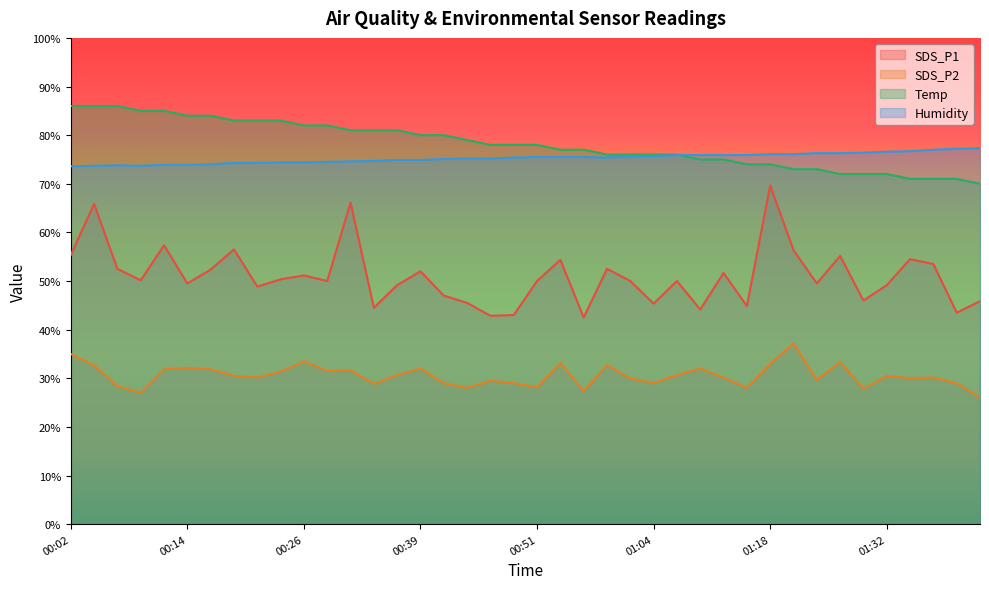

Reading left to right, transcribe all the data shown in this chart.

SDS_P1: 55.4	65.8	52.5	50.1	57.4	49.5	52.4	56.5	48.8	50.4	51.2	50.0	66.2	44.5	49.1	52.0	47.0	45.5	42.9	43.0	50.0	54.3	42.5	52.5	50.0	45.4	50.0	44.1	51.6	44.9	69.7	56.3	49.5	55.1	46.0	49.1	54.5	53.5	43.5	45.9
SDS_P2: 35.0	32.6	28.4	27.0	31.9	32.1	31.9	30.5	30.2	31.3	33.5	31.5	31.6	28.8	30.6	32.0	29.0	28.0	29.5	29.0	28.1	33.1	27.3	32.6	30.0	29.0	30.6	32.0	30.2	28.0	33.0	37.1	29.6	33.4	27.9	30.5	30.0	30.2	29.0	26.0
Temp: 86.0	86.0	86.0	85.0	85.0	84.0	84.0	83.0	83.0	83.0	82.0	82.0	81.0	81.0	81.0	80.0	80.0	79.0	78.0	78.0	78.0	77.0	77.0	76.0	76.0	76.0	76.0	75.0	75.0	74.0	74.0	73.0	73.0	72.0	72.0	72.0	71.0	71.0	71.0	70.0
Humidity: 73.6	73.7	73.8	73.7	73.9	73.9	74.0	74.3	74.3	74.4	74.4	74.5	74.6	74.7	74.9	74.9	75.1	75.2	75.2	75.4	75.5	75.5	75.5	75.4	75.6	75.7	75.9	75.9	75.9	75.9	76.1	76.1	76.3	76.3	76.4	76.6	76.7	77.0	77.2	77.3